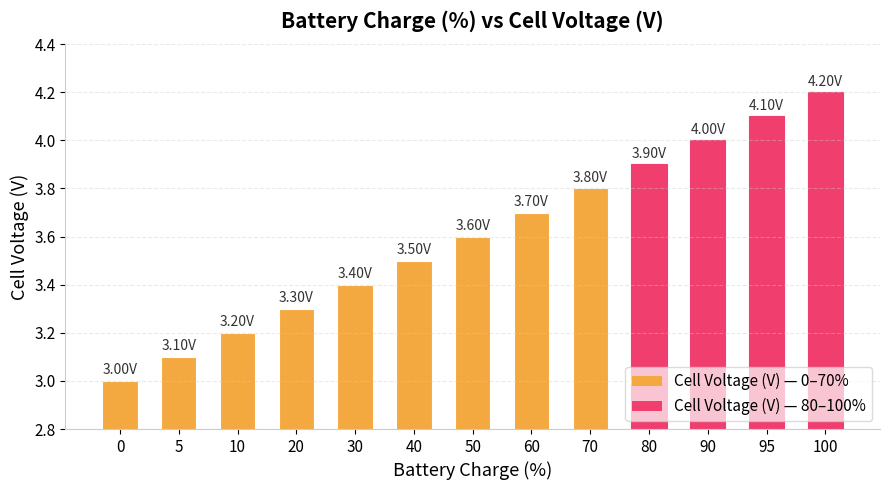

Rank the categories by value from highest to lowest.

100, 95, 90, 80, 70, 60, 50, 40, 30, 20, 10, 5, 0